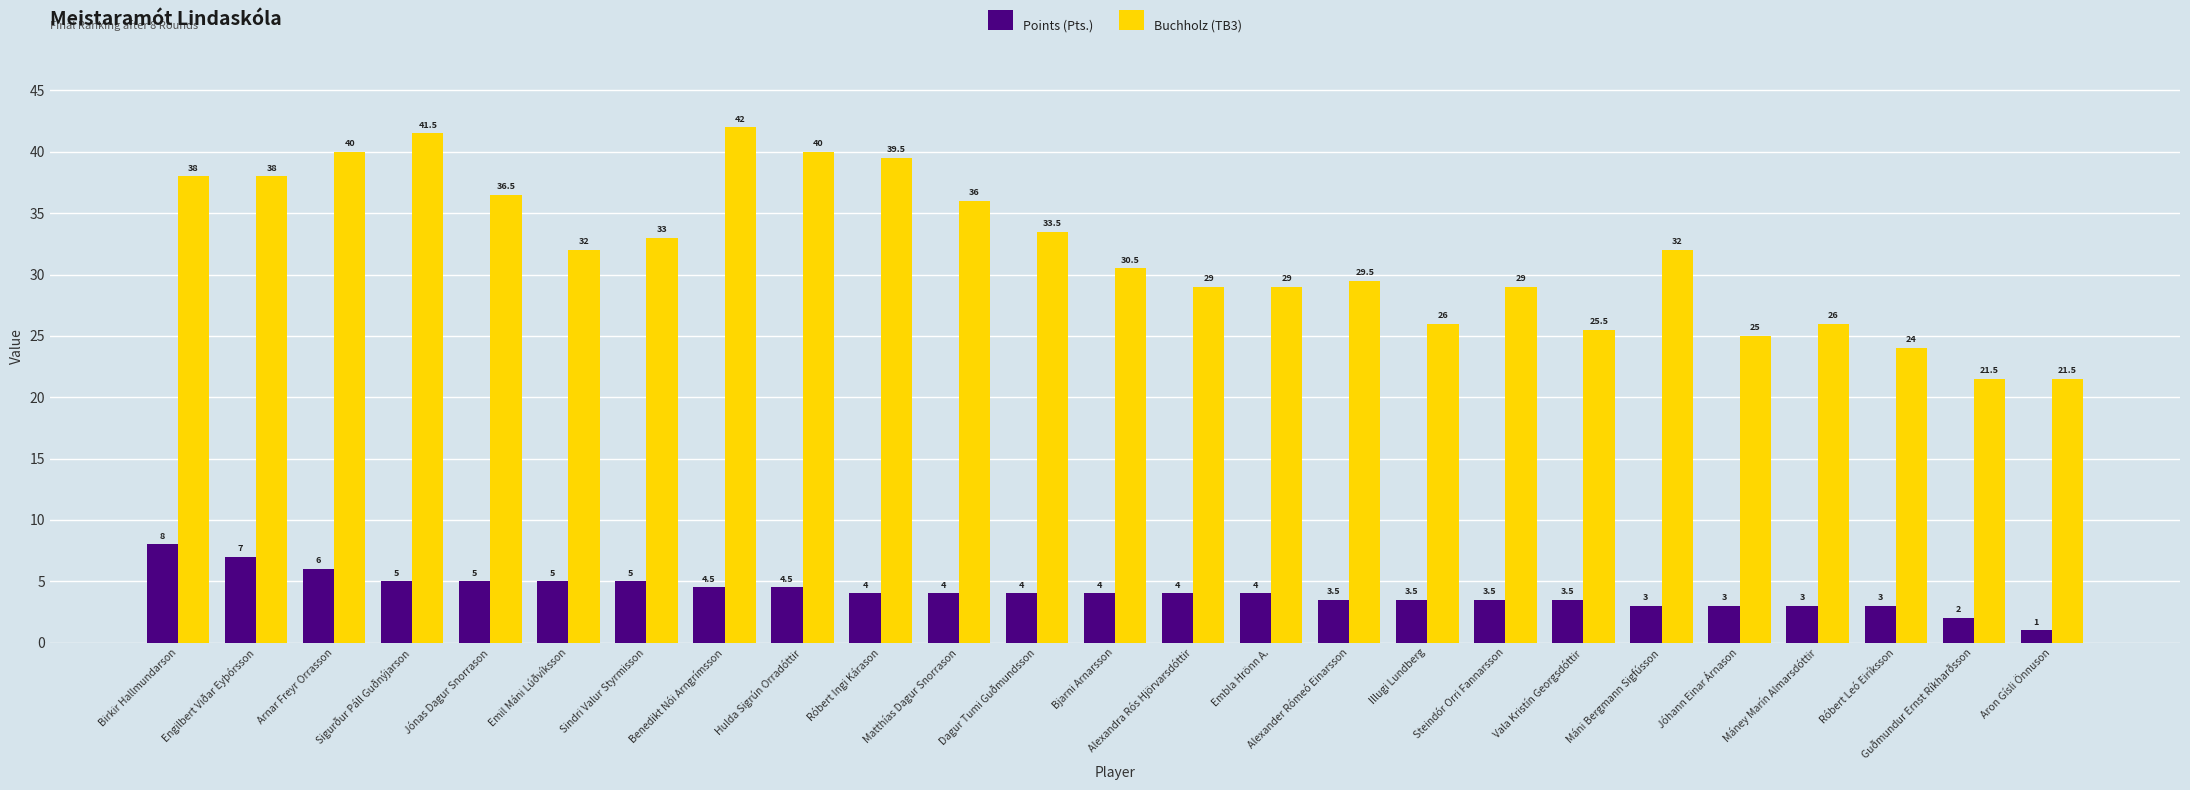

What position from the left is Róbert Ingi Kárason?

10